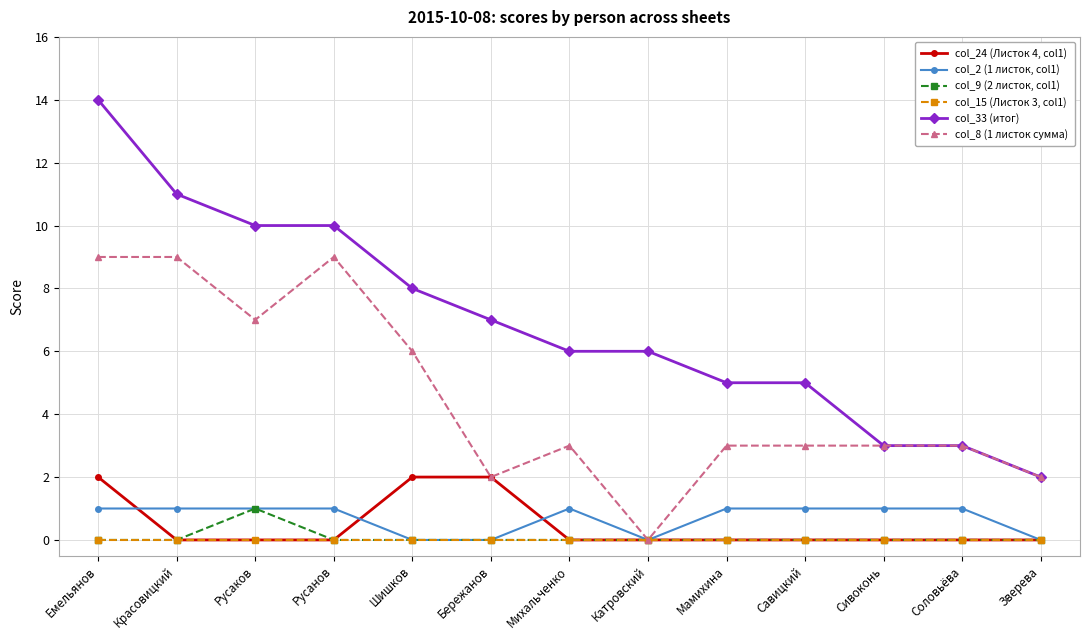

Reading left to right, what are all the values shown in this chart?

col_24 (Листок 4, col1): Емельянов=2	Красовицкий=0	Русаков=0	Русанов=0	Шишков=2	Бережанов=2	Михальченко=0	Катровский=0	Мамихина=0	Савицкий=0	Сивоконь=0	Соловьёва=0	Зверева=0
col_2 (1 листок, col1): Емельянов=1	Красовицкий=1	Русаков=1	Русанов=1	Шишков=0	Бережанов=0	Михальченко=1	Катровский=0	Мамихина=1	Савицкий=1	Сивоконь=1	Соловьёва=1	Зверева=0
col_9 (2 листок, col1): Емельянов=0	Красовицкий=0	Русаков=1	Русанов=0	Шишков=0	Бережанов=0	Михальченко=0	Катровский=0	Мамихина=0	Савицкий=0	Сивоконь=0	Соловьёва=0	Зверева=0
col_15 (Листок 3, col1): Емельянов=0	Красовицкий=0	Русаков=0	Русанов=0	Шишков=0	Бережанов=0	Михальченко=0	Катровский=0	Мамихина=0	Савицкий=0	Сивоконь=0	Соловьёва=0	Зверева=0
col_33 (итог): Емельянов=14	Красовицкий=11	Русаков=10	Русанов=10	Шишков=8	Бережанов=7	Михальченко=6	Катровский=6	Мамихина=5	Савицкий=5	Сивоконь=3	Соловьёва=3	Зверева=2
col_8 (1 листок сумма): Емельянов=9	Красовицкий=9	Русаков=7	Русанов=9	Шишков=6	Бережанов=2	Михальченко=3	Катровский=0	Мамихина=3	Савицкий=3	Сивоконь=3	Соловьёва=3	Зверева=2